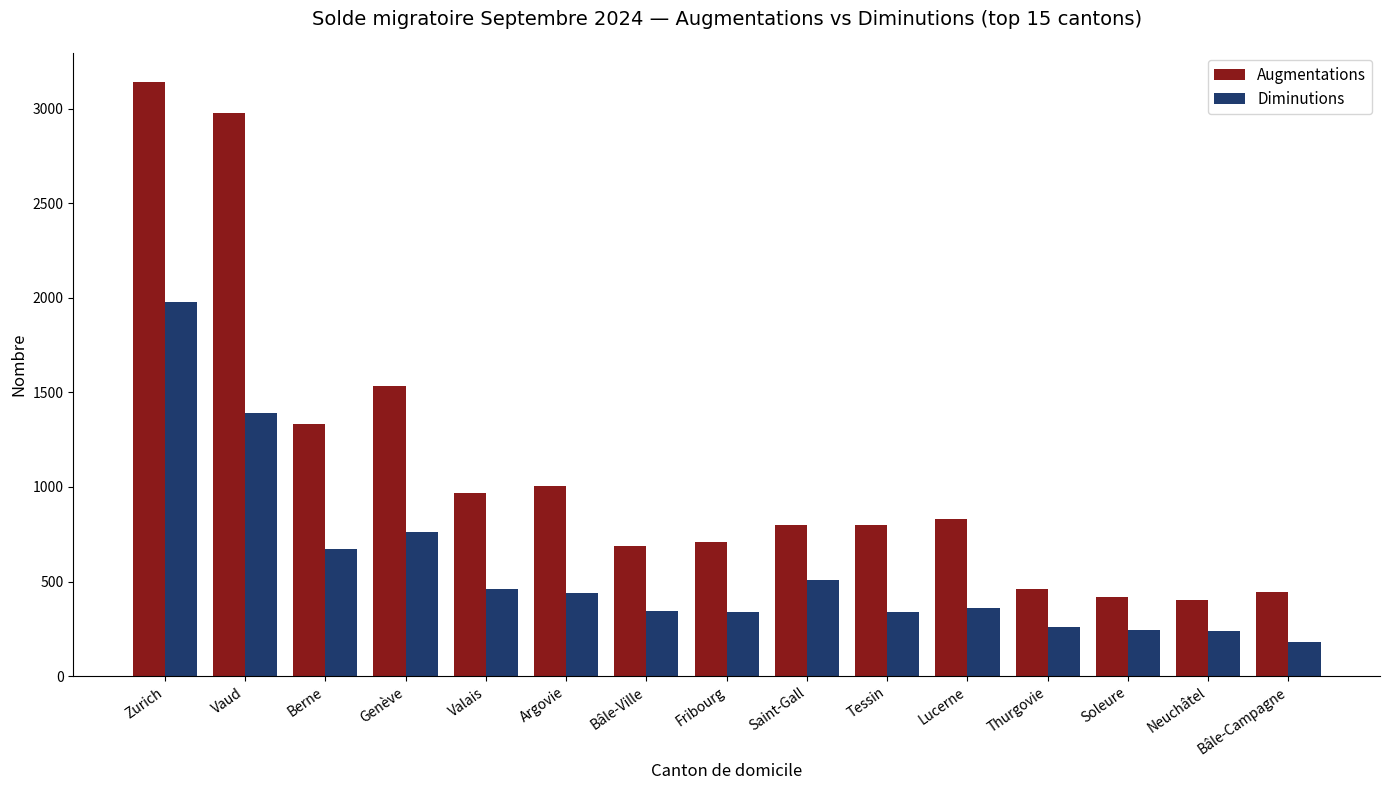

Which label corresponds to the smallest value in the chart?

Bâle-Campagne